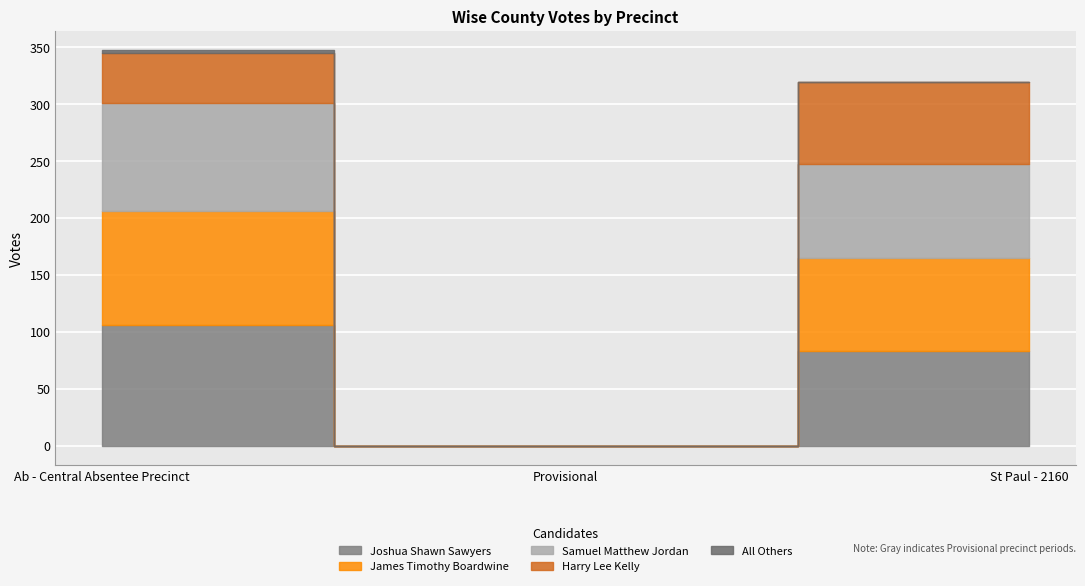

Is the value of Samuel Matthew Jordan at Provisional greater than the value of Joshua Shawn Sawyers at St Paul - 2160?

No